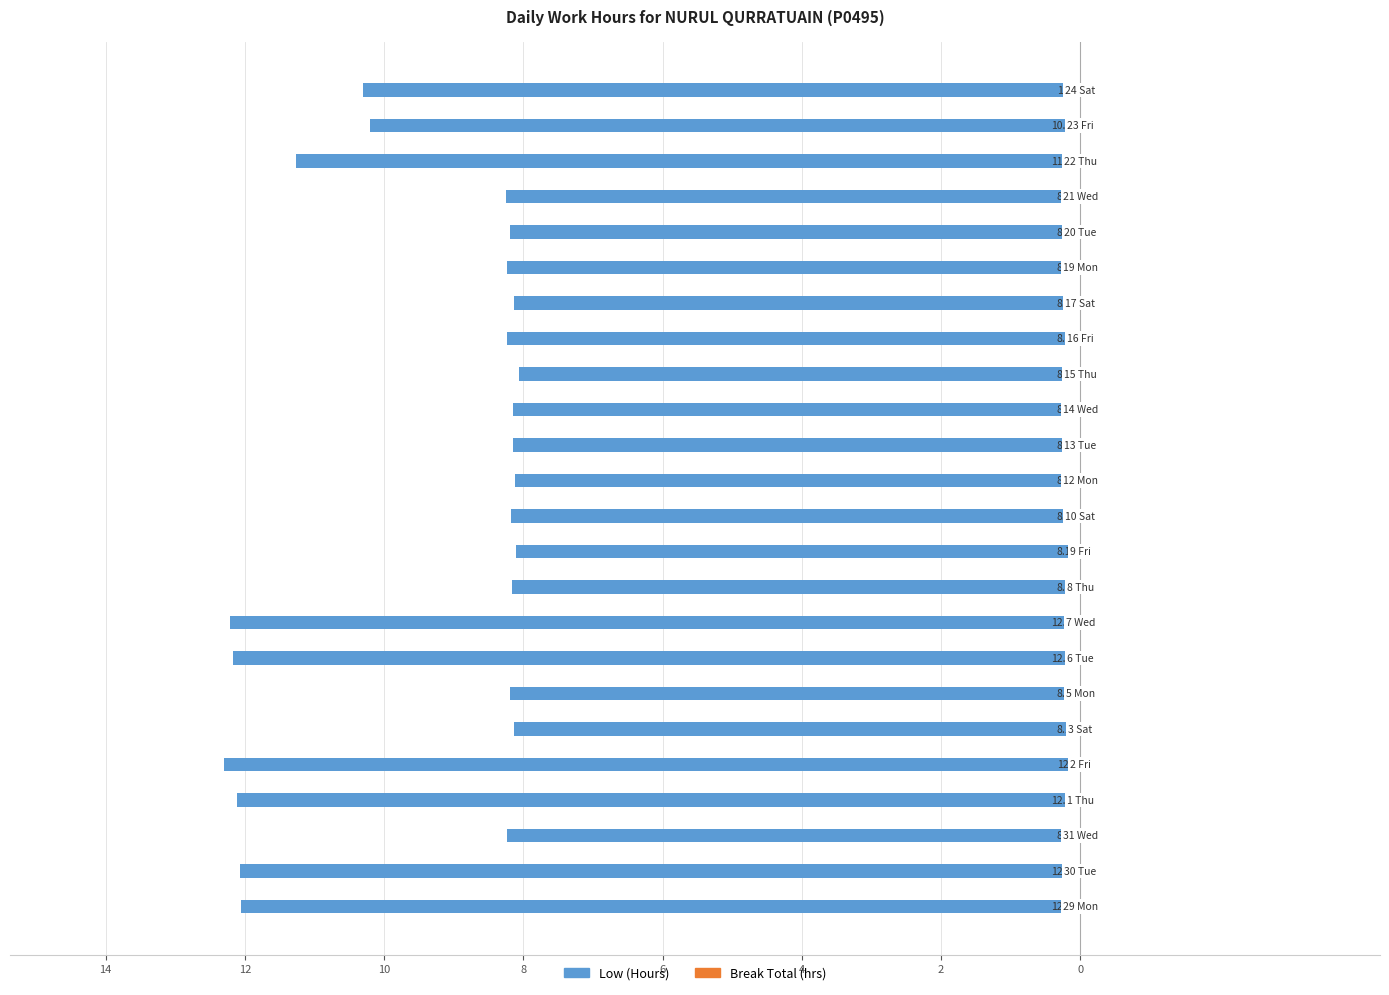

Are the bars horizontal?

Yes